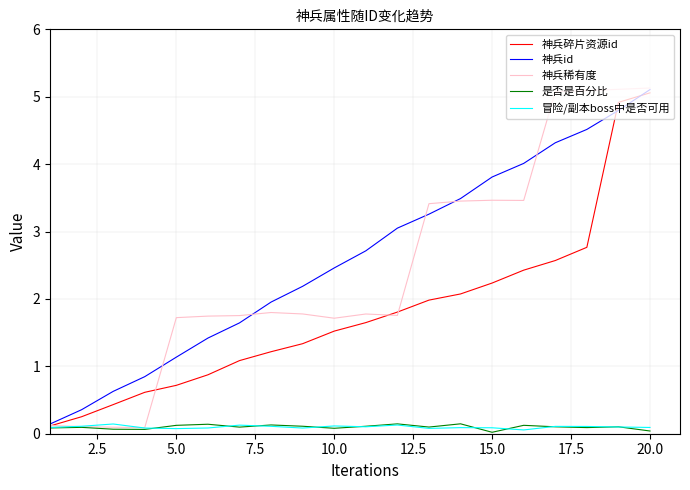

At how many categories does at least one series exceed 0?

20